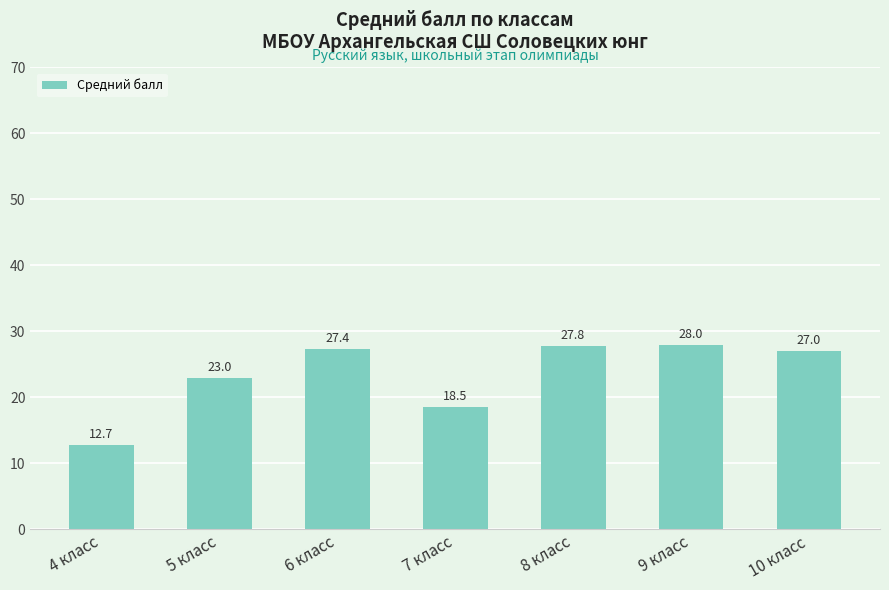

Which has a higher value, 9 класс or 4 класс?

9 класс